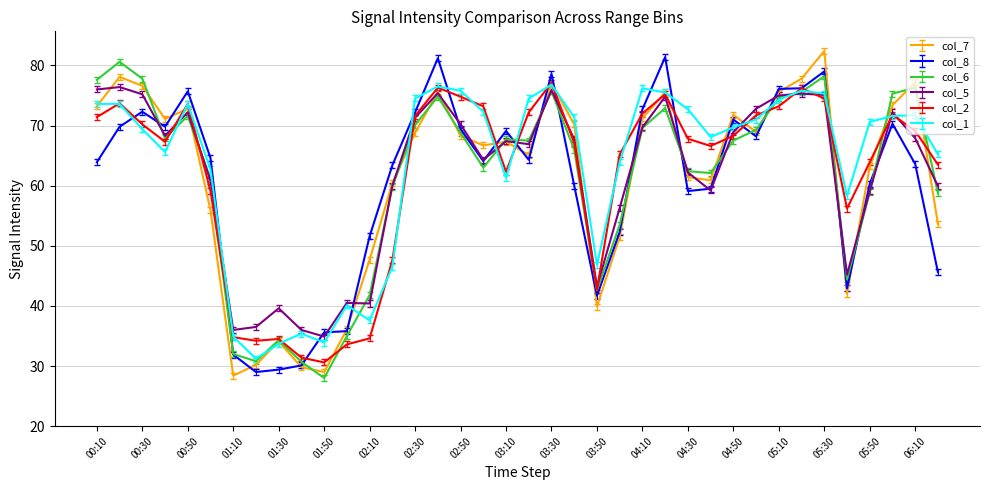

What is the highest value of the col_8 series?

81.4